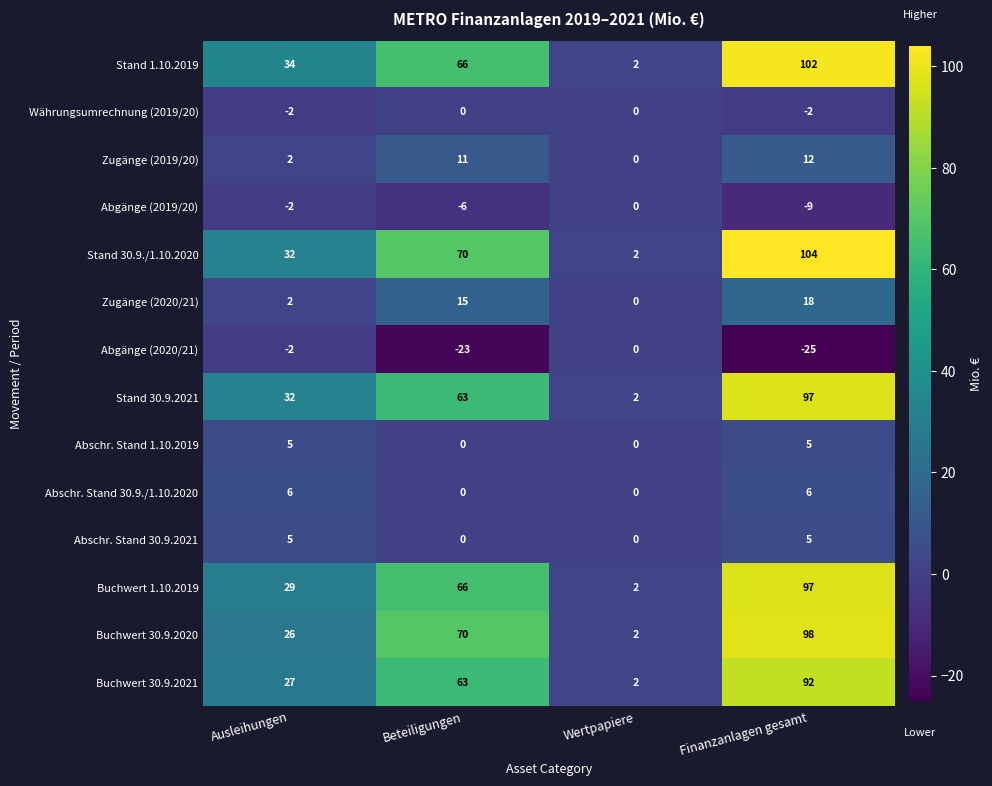

List the labels in order of Stand 30.9.2021 value, smallest first.

Wertpapiere, Ausleihungen, Beteiligungen, Finanzanlagen gesamt